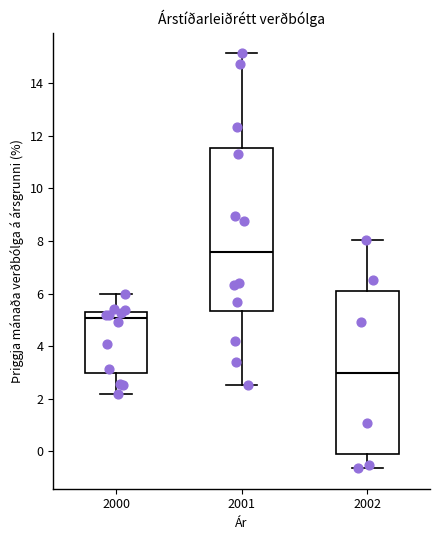

Where does the lower whisker of the box at x = 2000 end on the y-axis? The values are not printed on the chart, so give them approximately, as read against the axis.

2.2